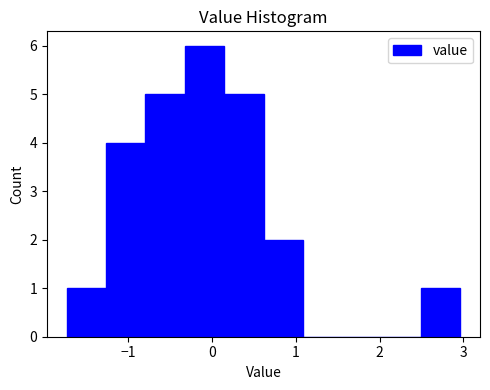

Which range on the x-axis has the tallest bar?

-0.3 to 0.1